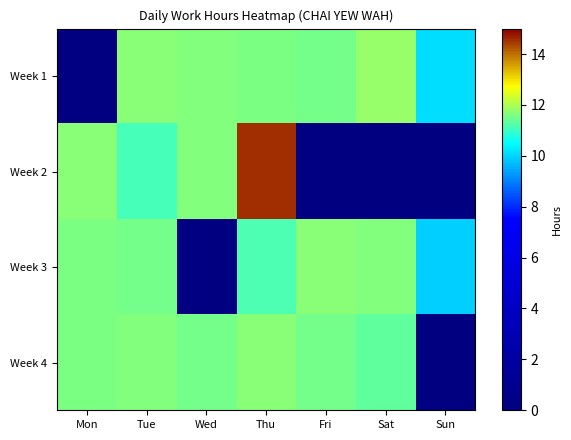

What is the difference between the highest and lowest values at Sat?

11.8